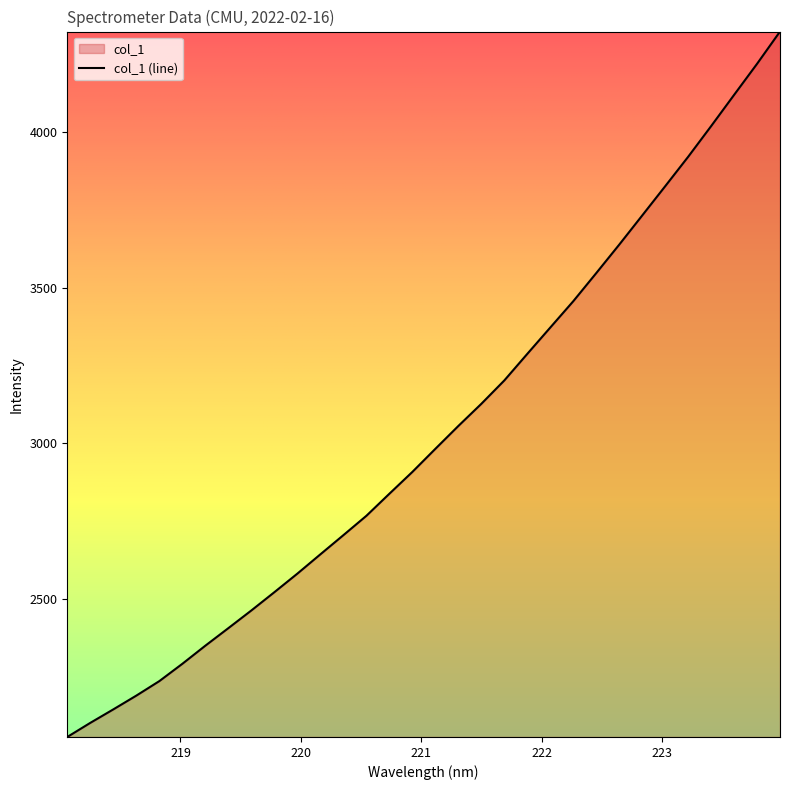

What position from the left is 223.2172?

28